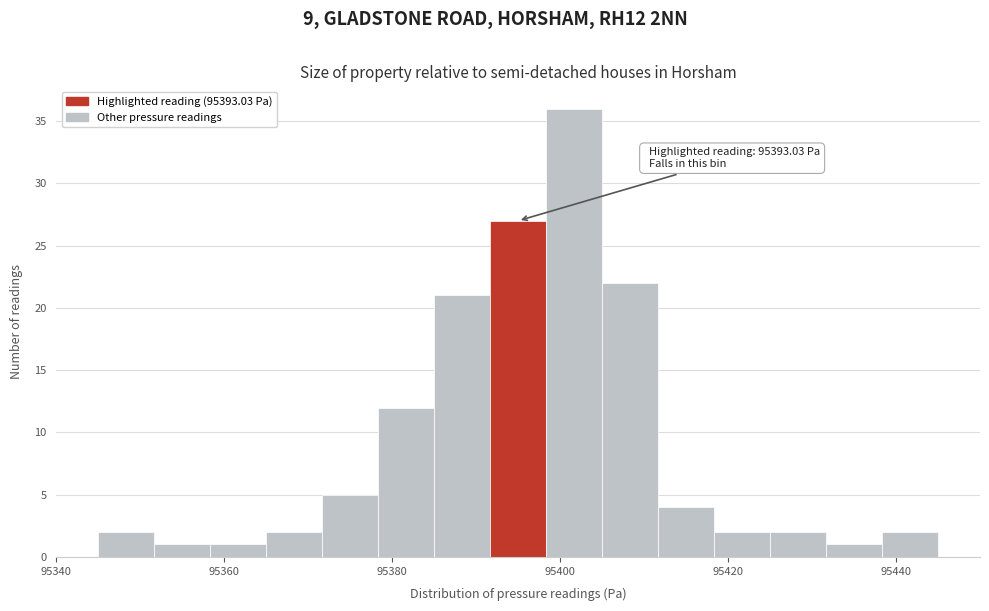

Around what value on the x-axis is the tallest bar? Give the approximate position of its centre, as read against the axis.

95402